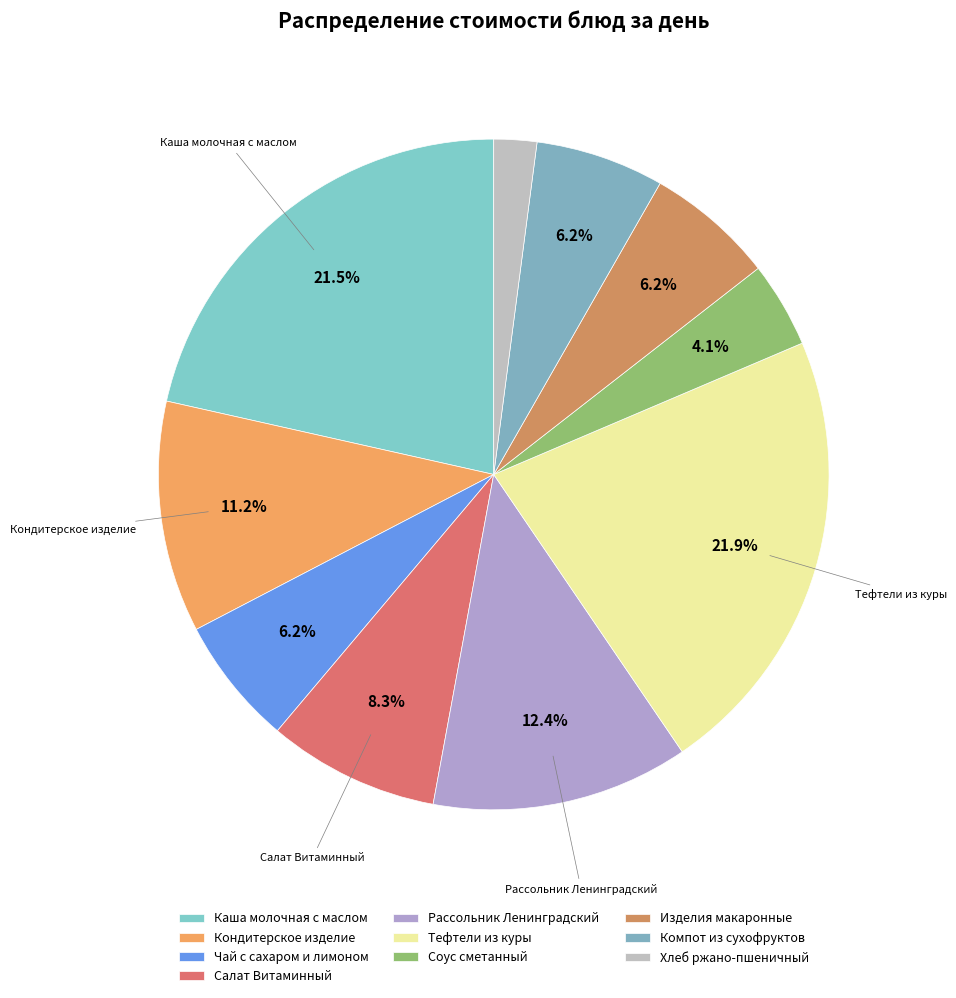

How many segments does this pie chart have?

10